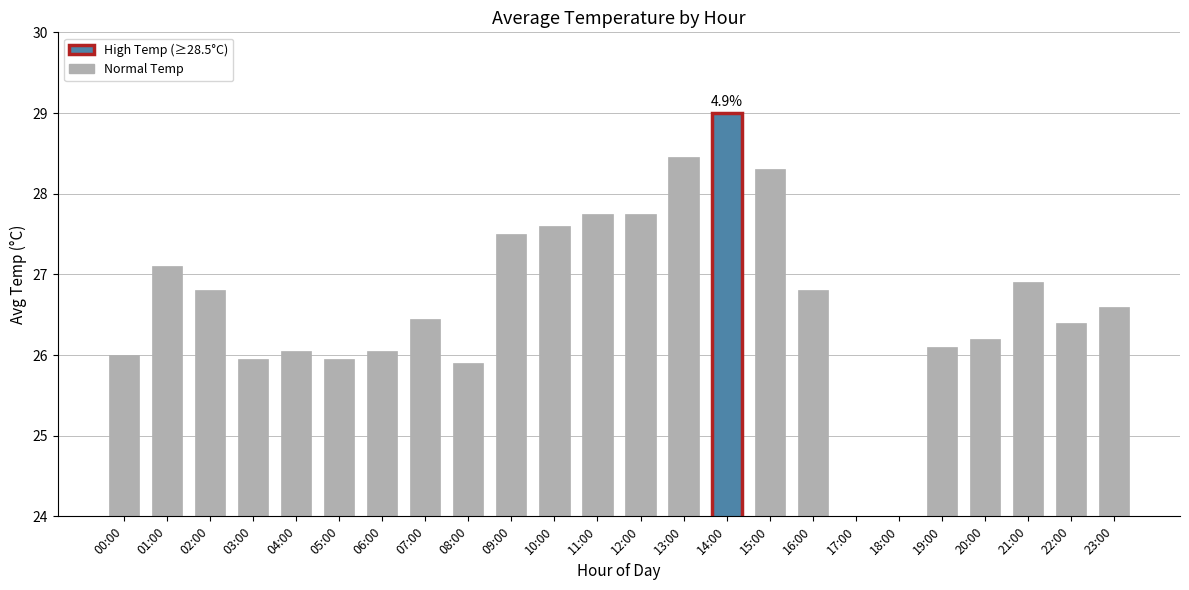

How many values are below 26?

5